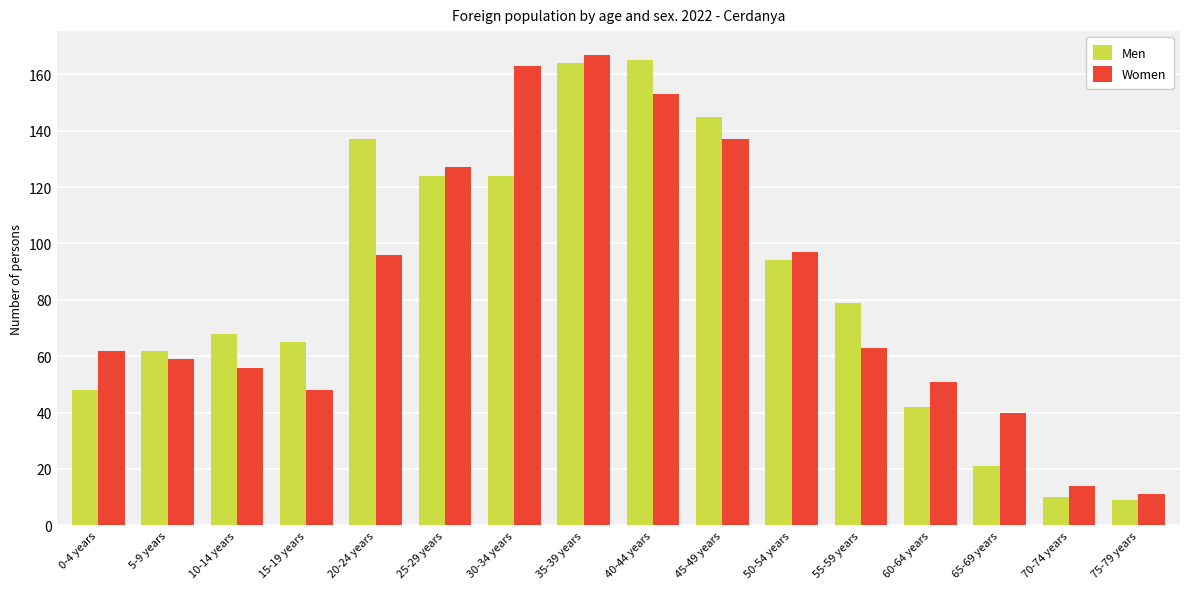

What is the sum of the Women values at 15-19 years and 65-69 years?

88